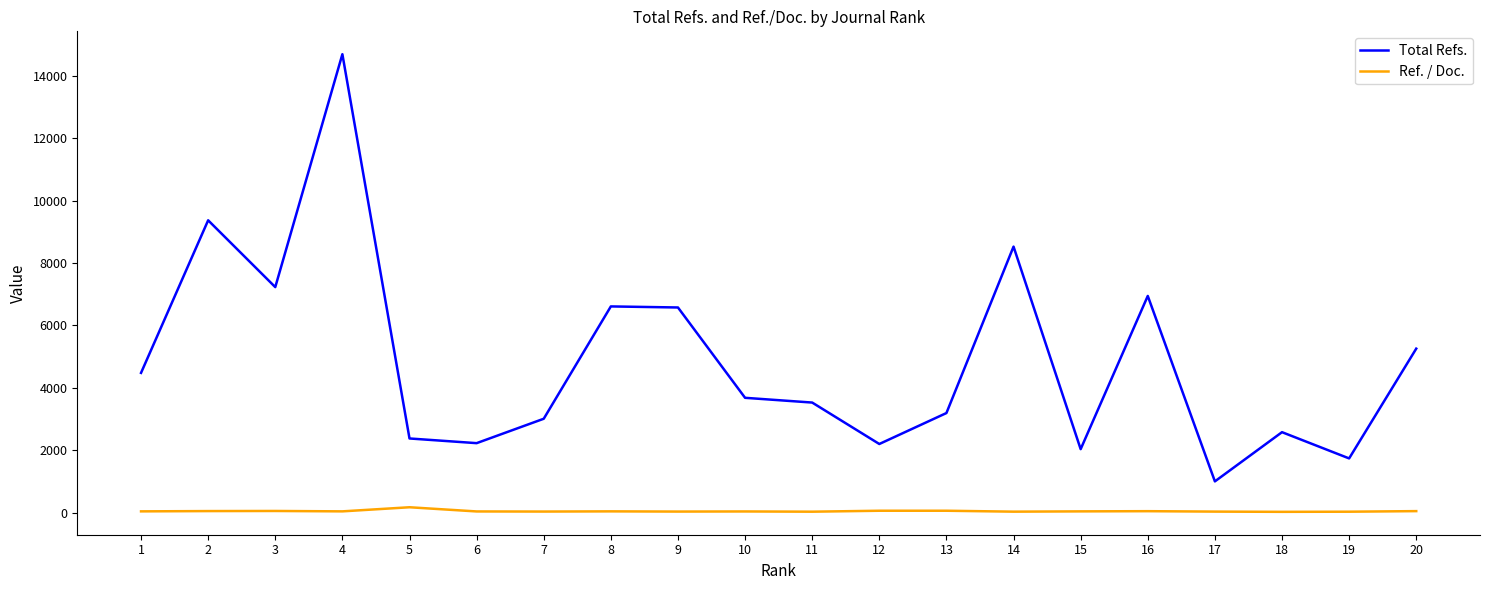

Between 13 and 16, which series saw the biggest shift?

Total Refs.